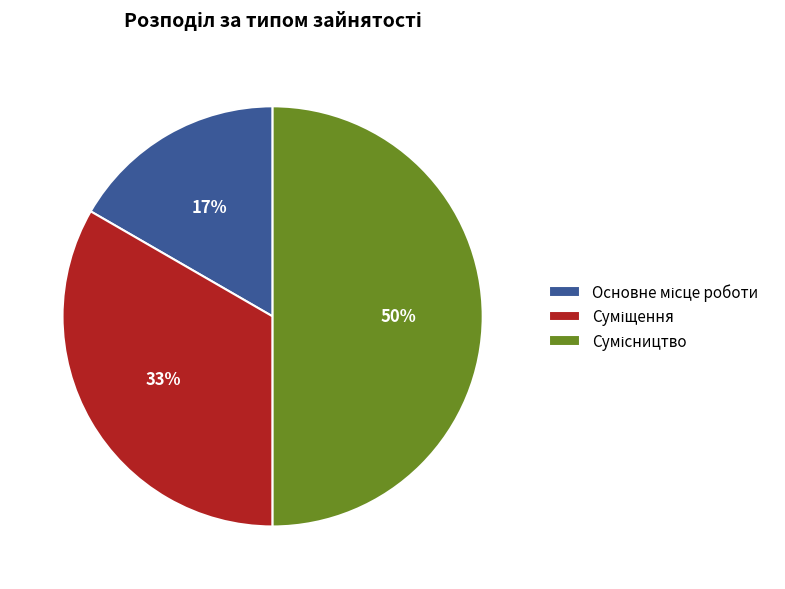

To the nearest percent, what is the average slice percentage?

33%